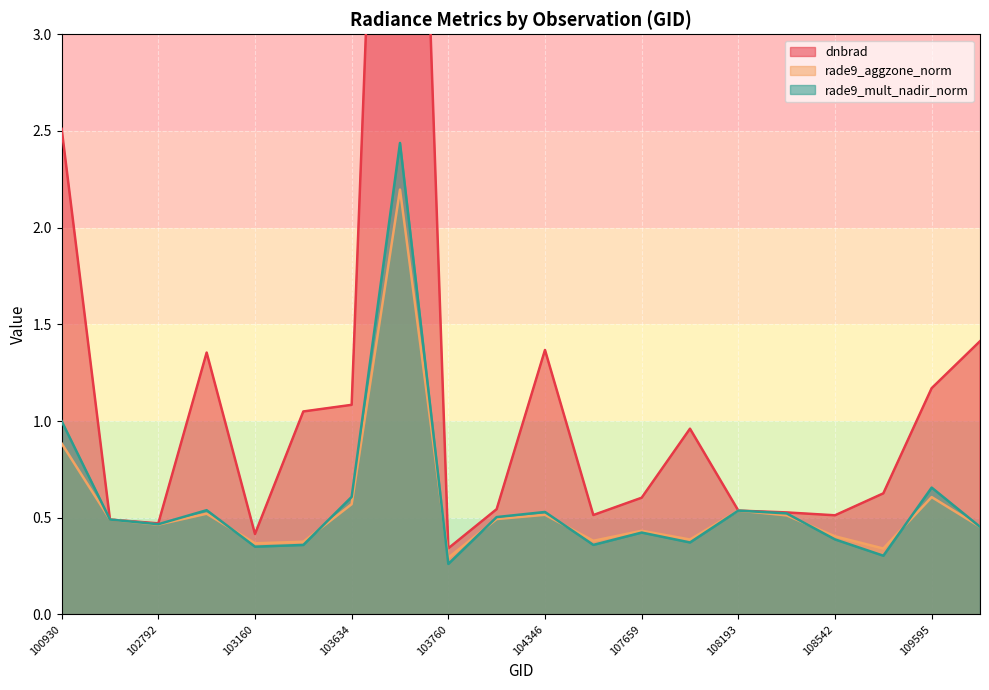

What are all the series names shown in the legend?

dnbrad, rade9_aggzone_norm, rade9_mult_nadir_norm